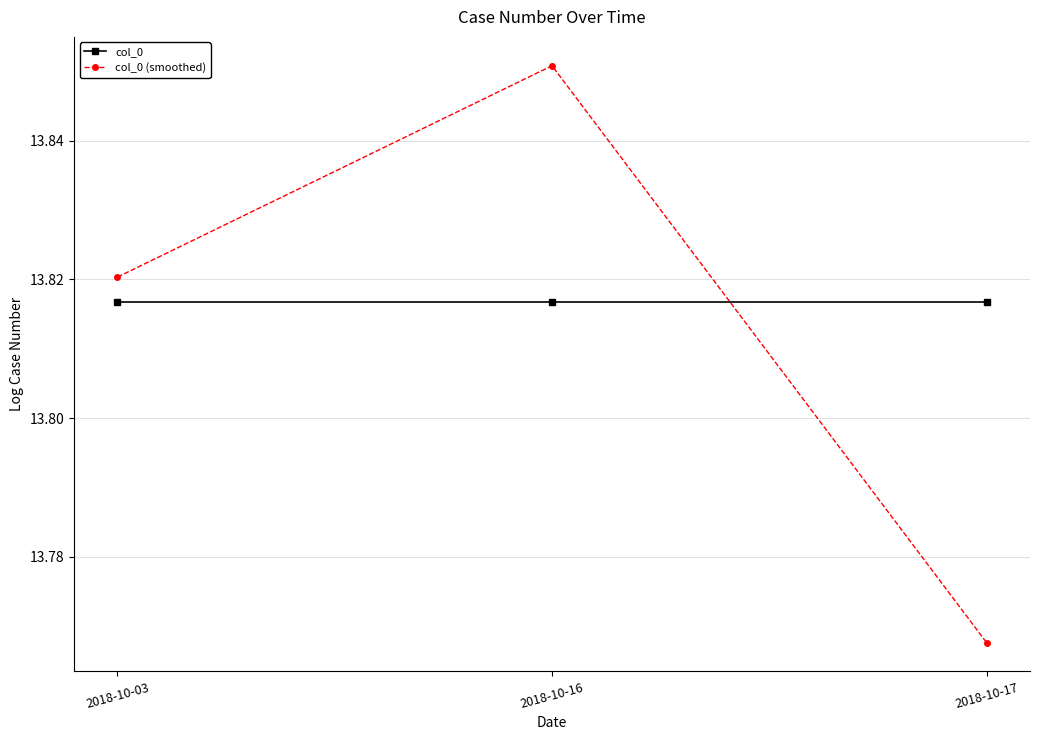

The col_0 series shows 13.8 at 2018-10-17. True or false?

True